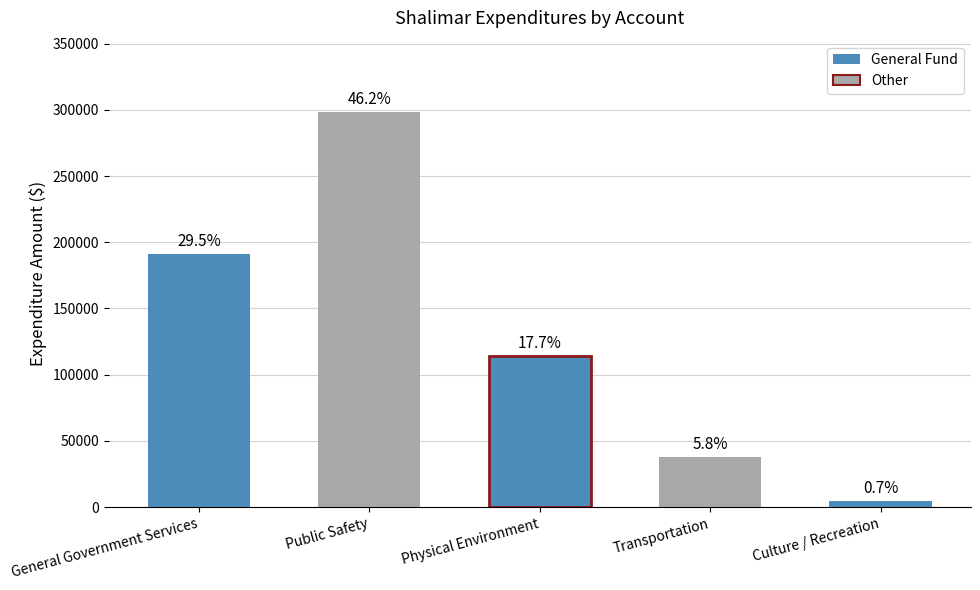

Is it true that Account Total equals 114402 at Physical Environment?

True